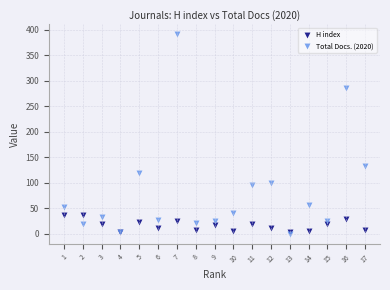

In the Total Docs. (2020) series, what Y value is closest to 195?

132